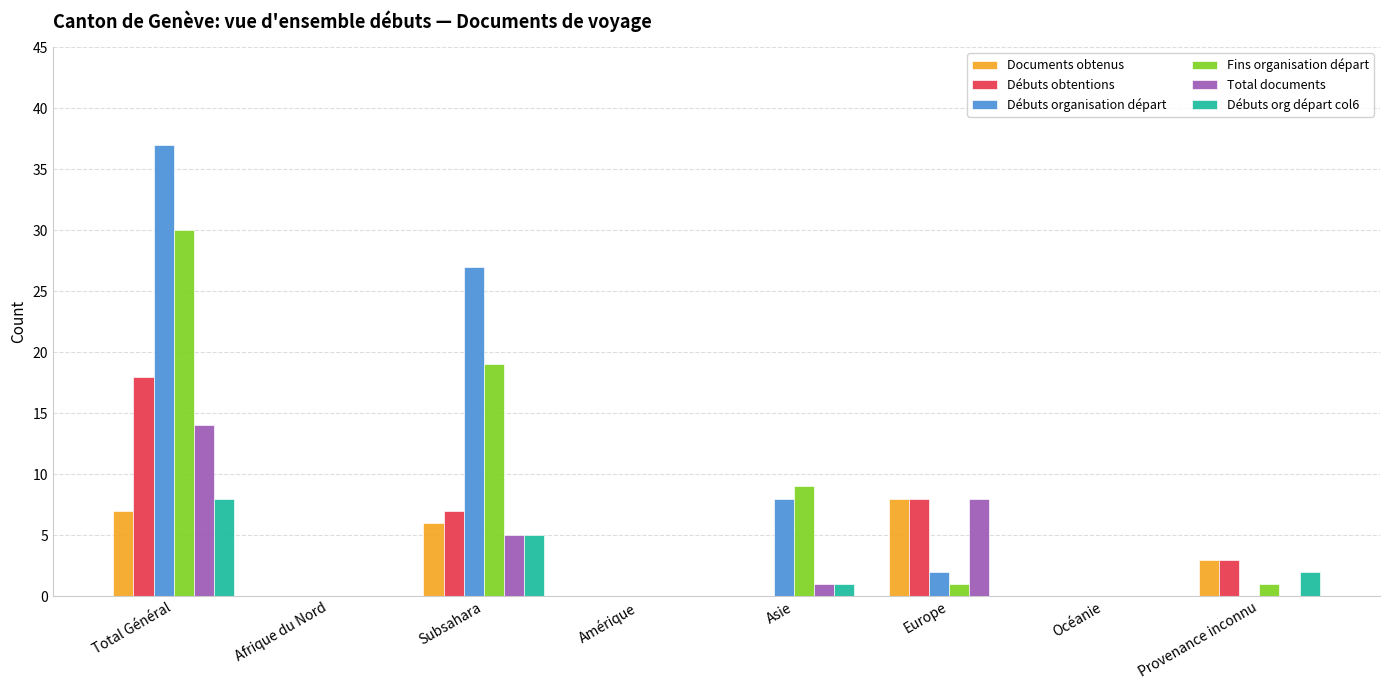

Reading left to right, extract all data points from this chart.

Documents obtenus: Total Général=7	Afrique du Nord=0	Subsahara=6	Amérique=0	Asie=0	Europe=8	Océanie=0	Provenance inconnu=3
Débuts obtentions: Total Général=18	Afrique du Nord=0	Subsahara=7	Amérique=0	Asie=0	Europe=8	Océanie=0	Provenance inconnu=3
Débuts organisation départ: Total Général=37	Afrique du Nord=0	Subsahara=27	Amérique=0	Asie=8	Europe=2	Océanie=0	Provenance inconnu=0
Fins organisation départ: Total Général=30	Afrique du Nord=0	Subsahara=19	Amérique=0	Asie=9	Europe=1	Océanie=0	Provenance inconnu=1
Total documents: Total Général=14	Afrique du Nord=0	Subsahara=5	Amérique=0	Asie=1	Europe=8	Océanie=0	Provenance inconnu=0
Débuts org départ col6: Total Général=8	Afrique du Nord=0	Subsahara=5	Amérique=0	Asie=1	Europe=0	Océanie=0	Provenance inconnu=2